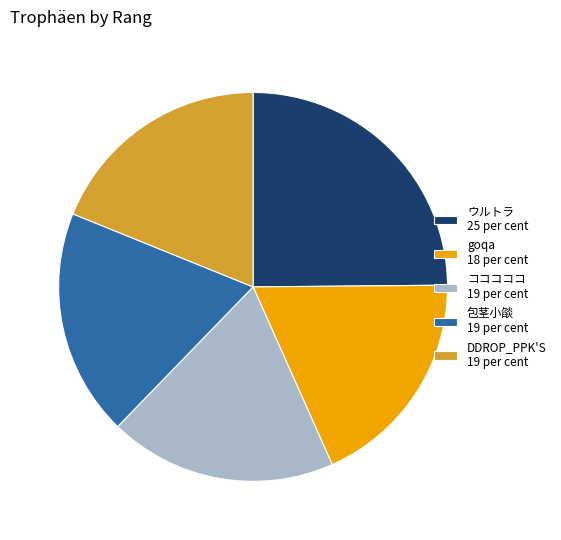

Is it true that ウルトラ 25 per cent is 25% of the pie?

True